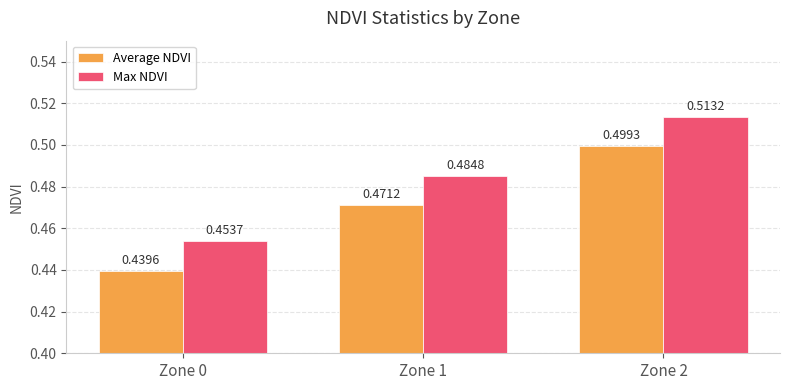

Is the value of Average NDVI at Zone 1 greater than the value of Max NDVI at Zone 0?

Yes